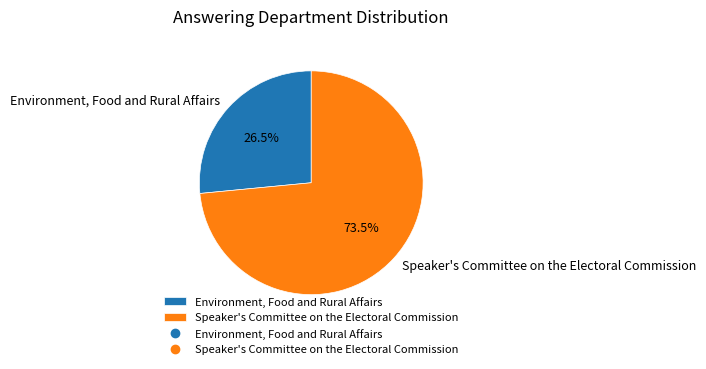

Count the number of slices in the pie.

2